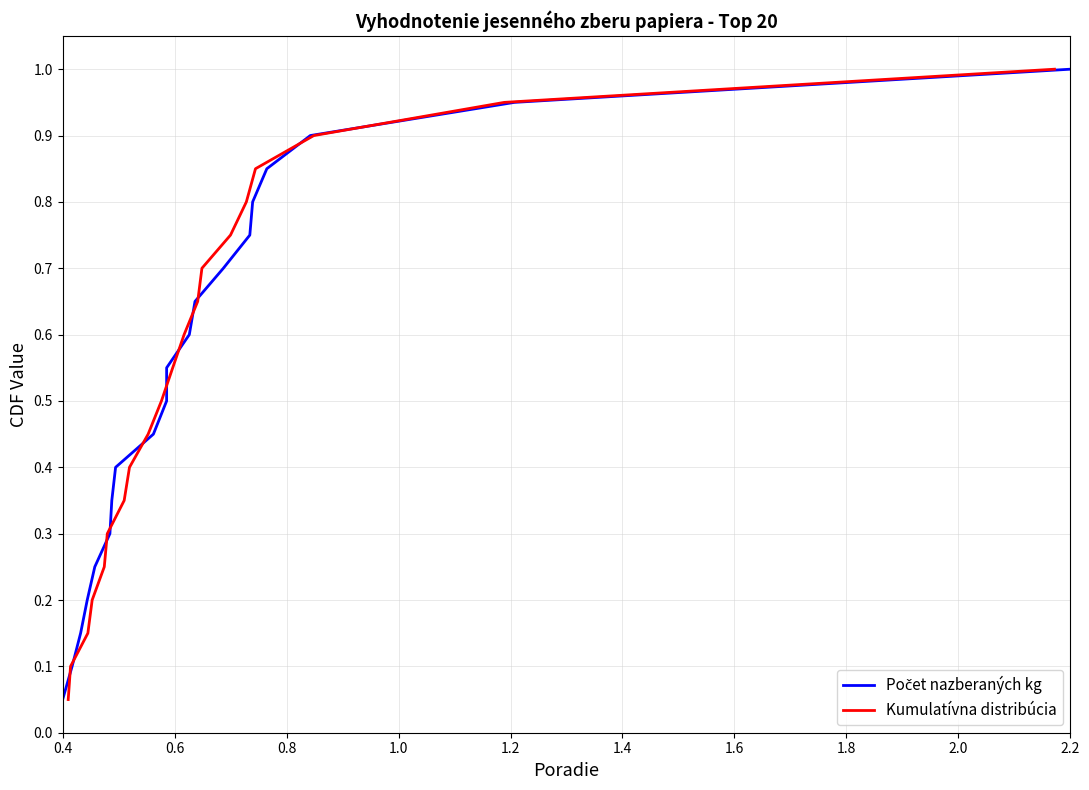

At how many categories does at least one series exceed 0?

20